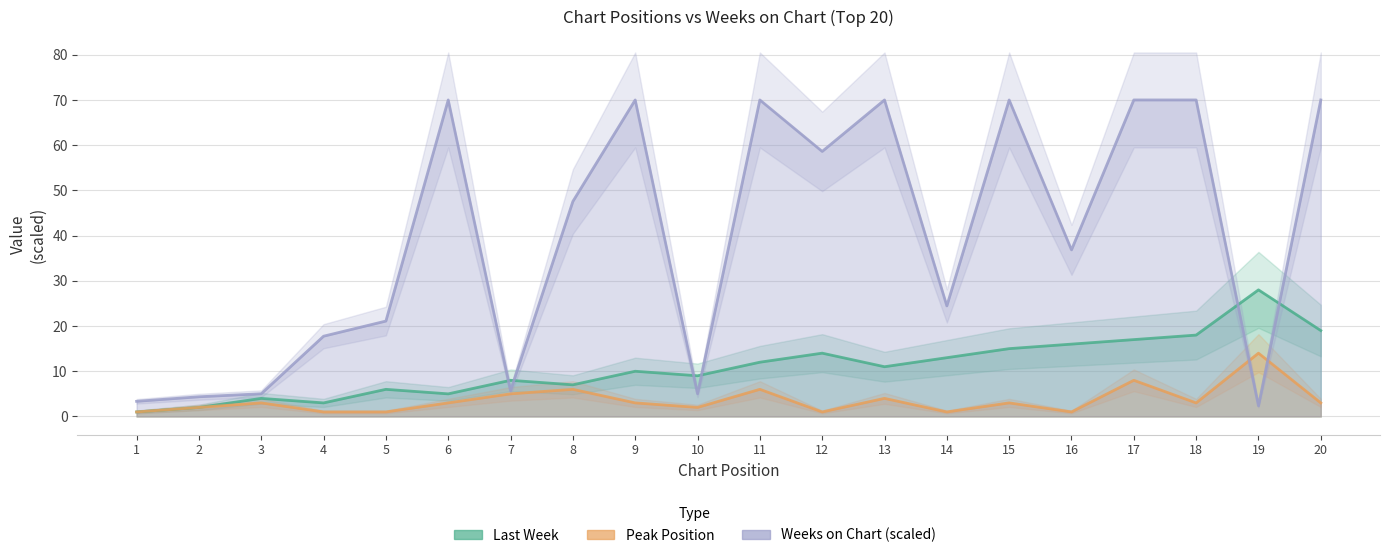

Is the value of Weeks on Chart at 17 greater than the value of Peak Position at 6?

Yes